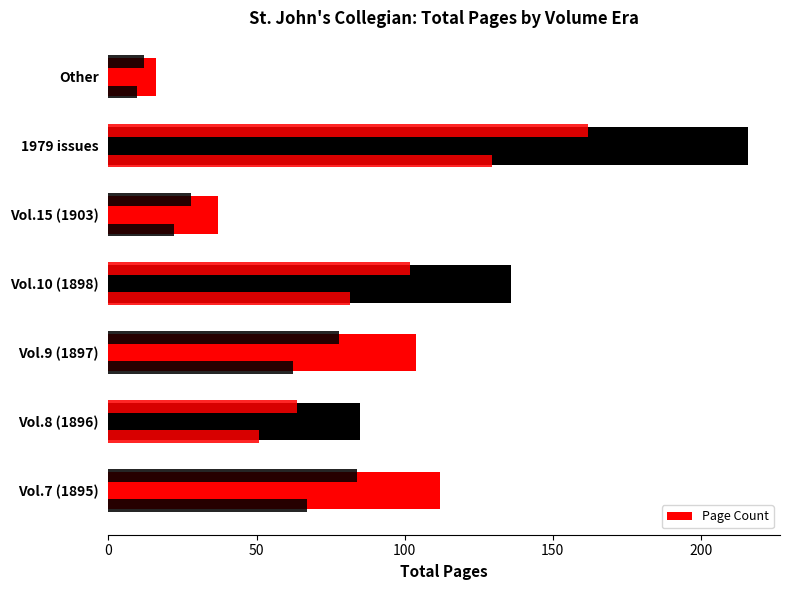

Are the bars grouped side by side (vs. stacked)?

No